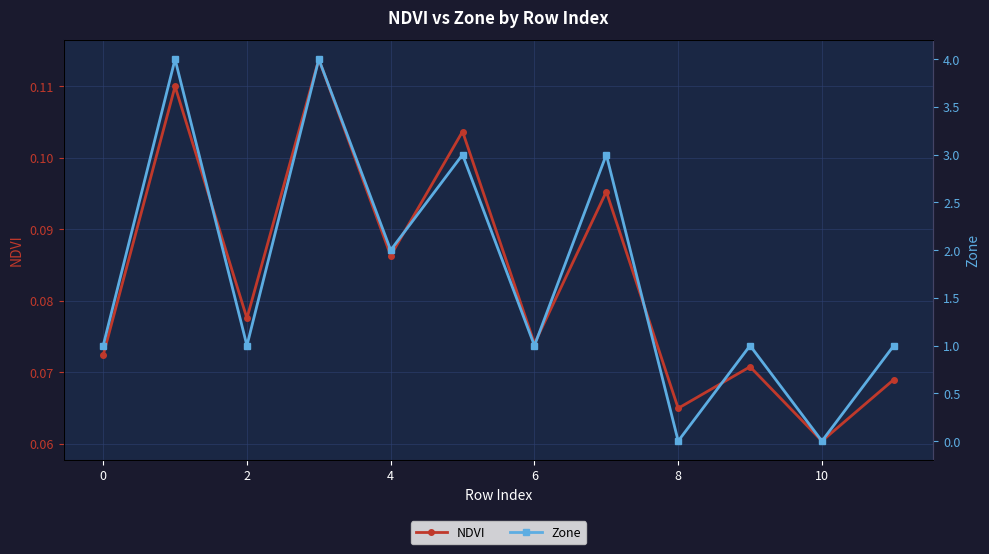

Which series has the largest total across all categories?

Zone